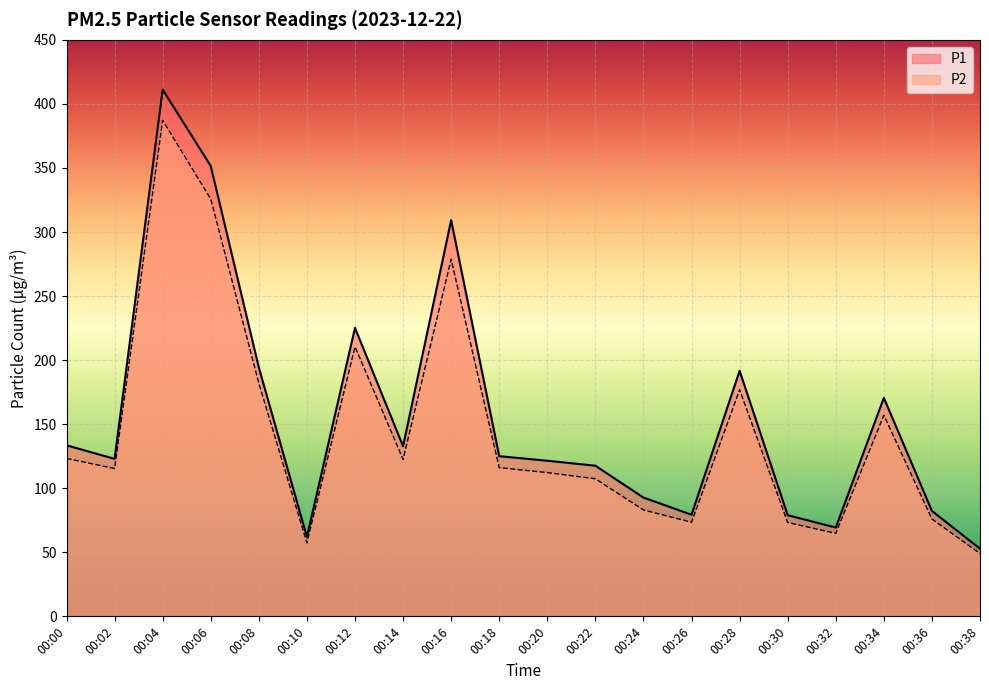

How many lines are shown in the chart?

2